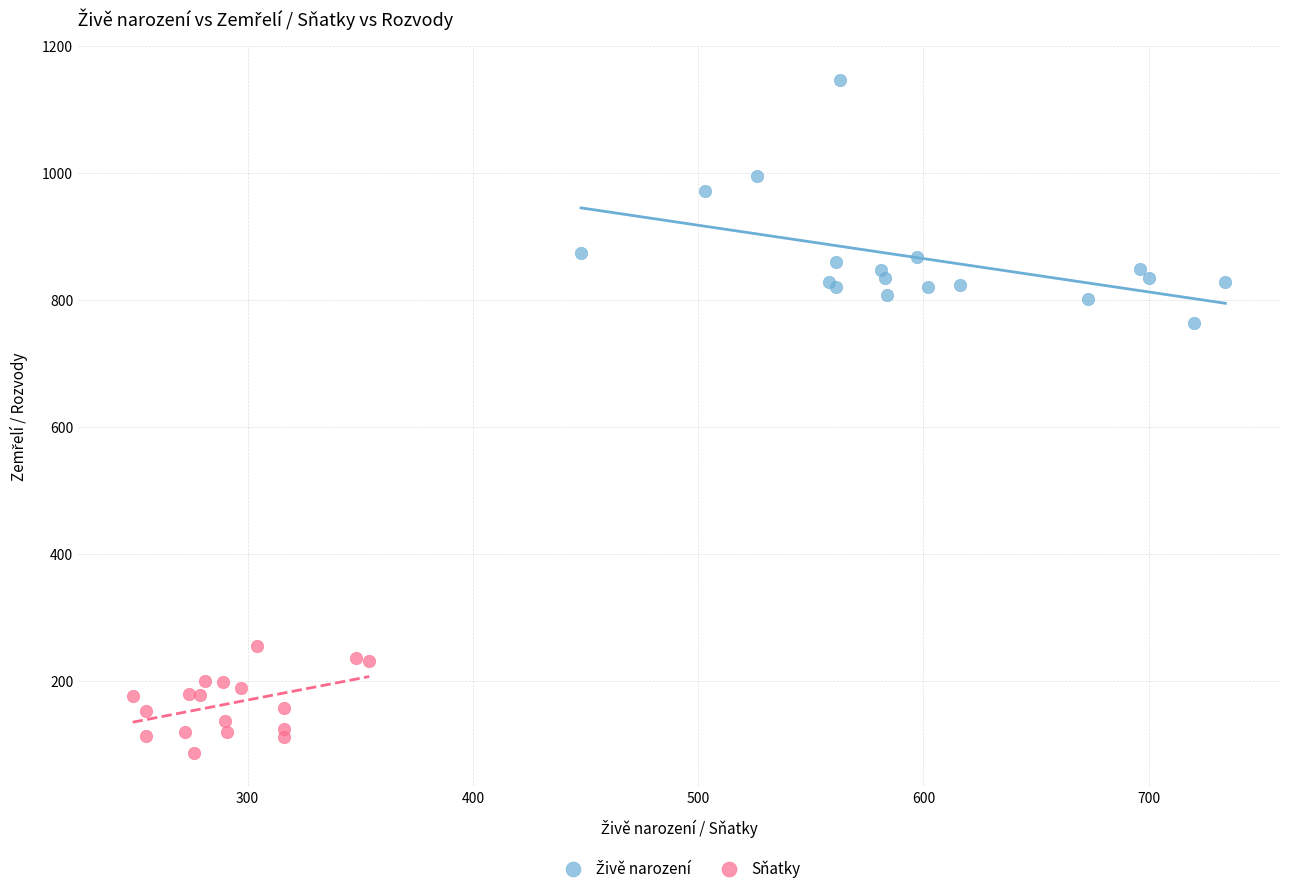

Which series contains the lowest Y value?

Sňatky